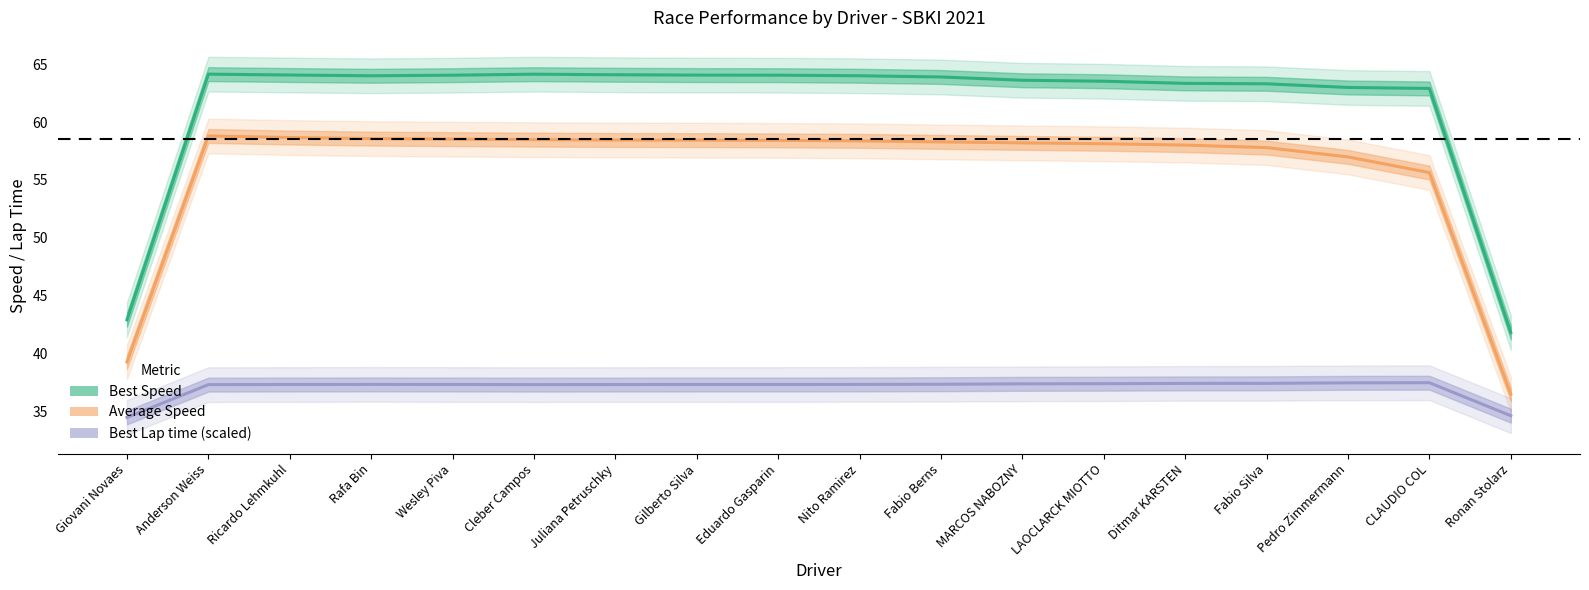

Between Cleber Campos and Ronan Stolarz, which series saw the biggest shift?

Best Speed